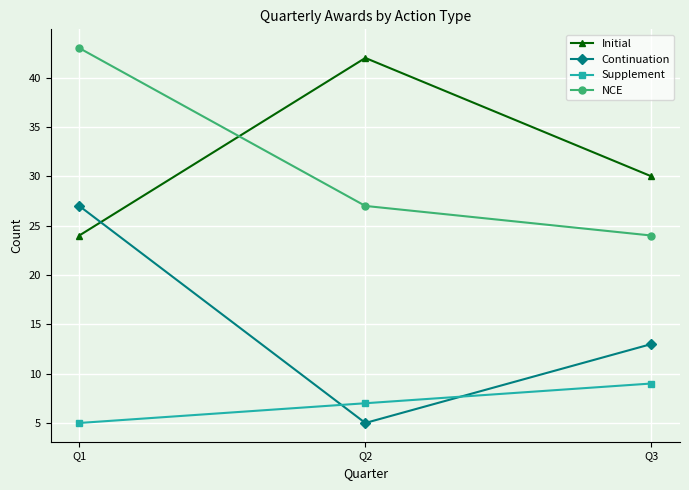

How many series are shown in this chart?

4